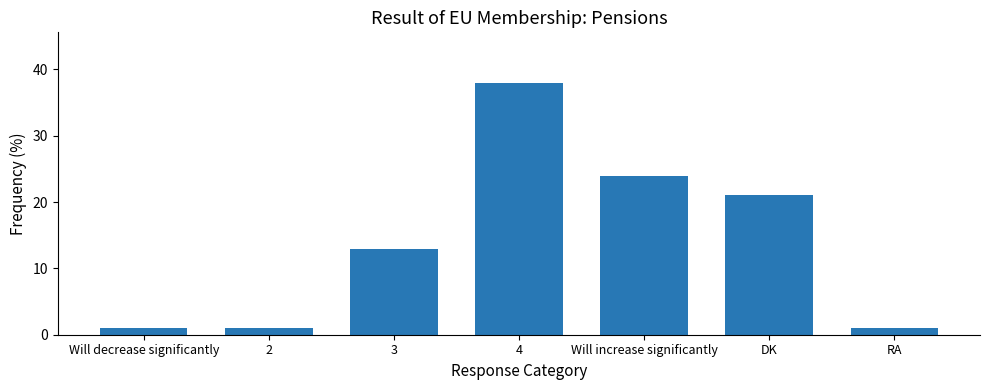

What is the sum of the values at Will increase significantly and DK?

45